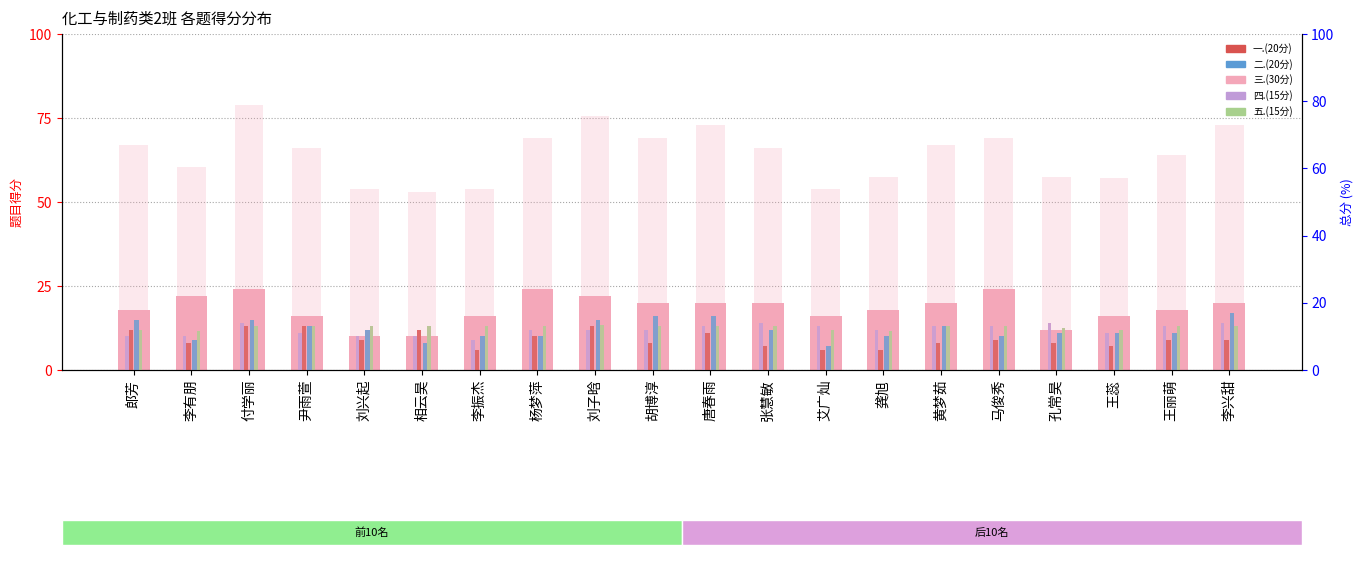

Between 李兴甜 and 付学丽, which is larger?

付学丽